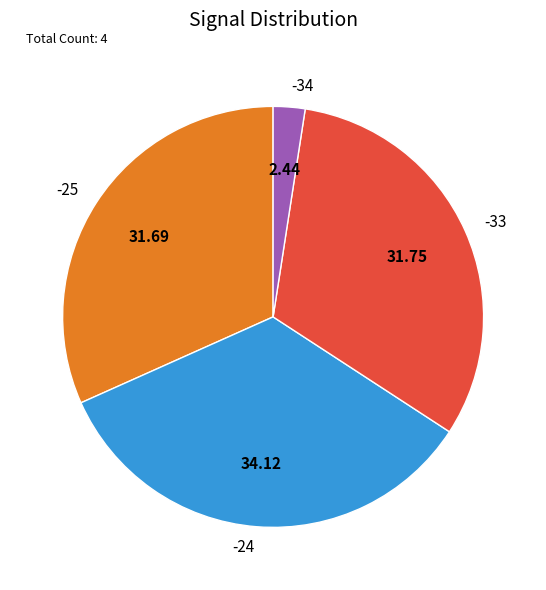

Is the sum of -34 and -33 greater than half?

No